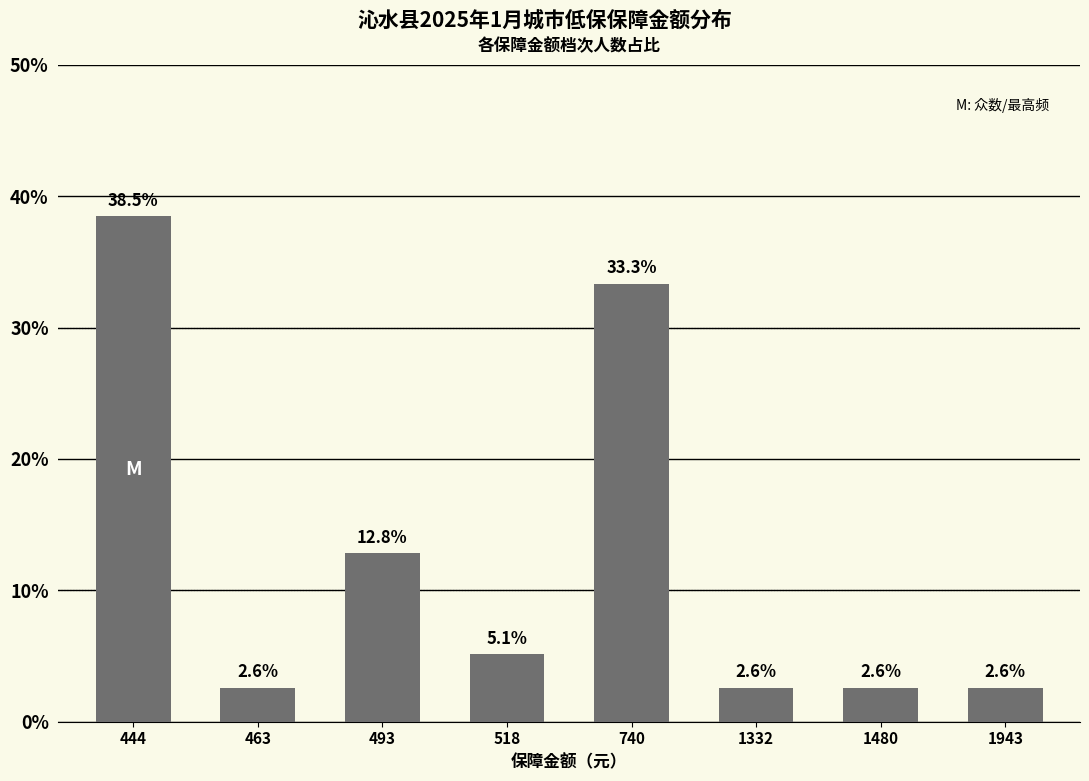

Reading left to right, list all the values displayed in this chart.

444=38.5	463=2.6	493=12.8	518=5.1	740=33.3	1332=2.6	1480=2.6	1943=2.6